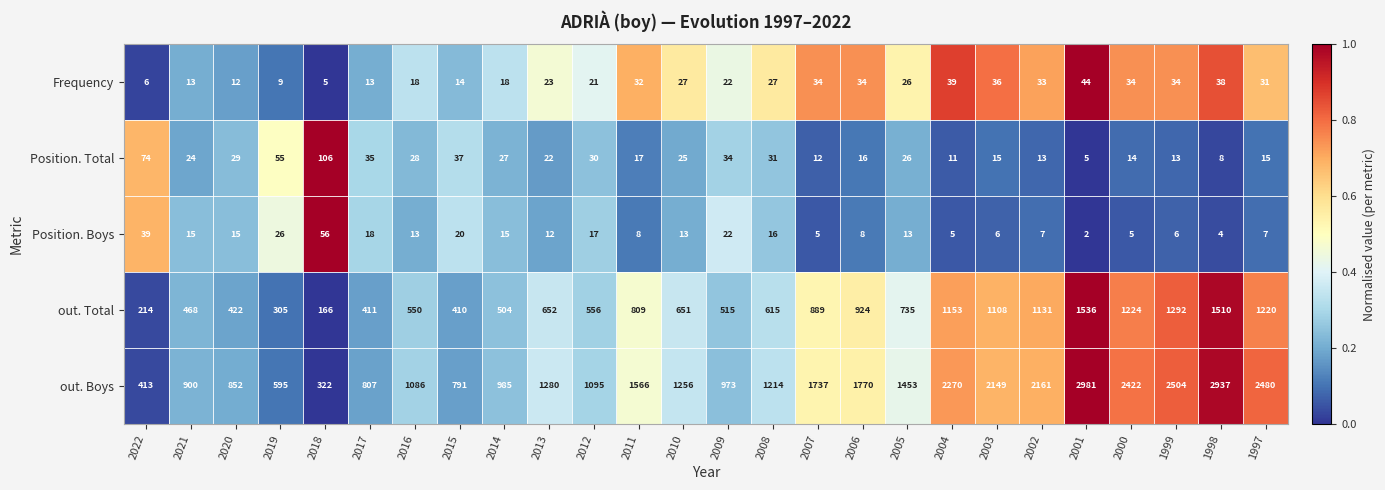

Is it true that Position. Total equals 9 at 2001?

False